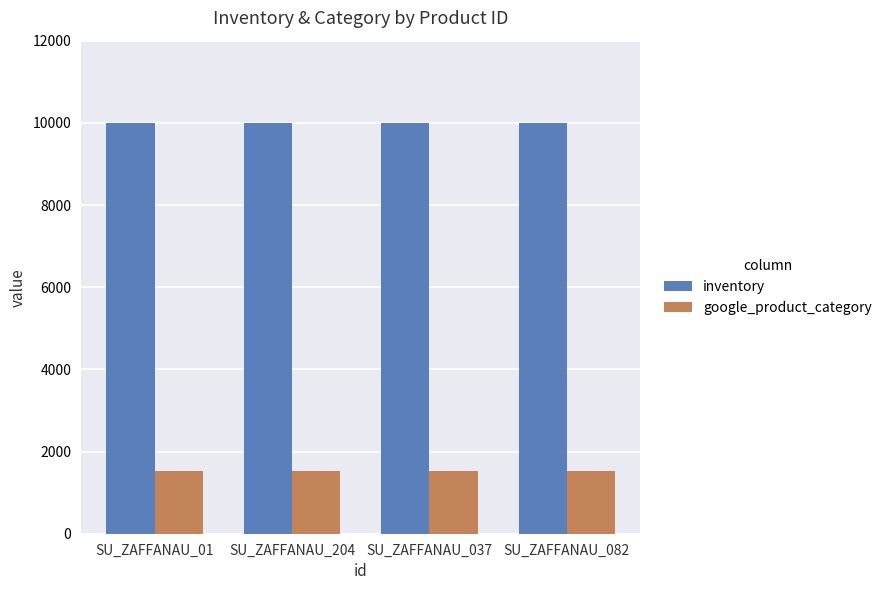

What is the total value across all series at SU_ZAFFANAU_037?

11529